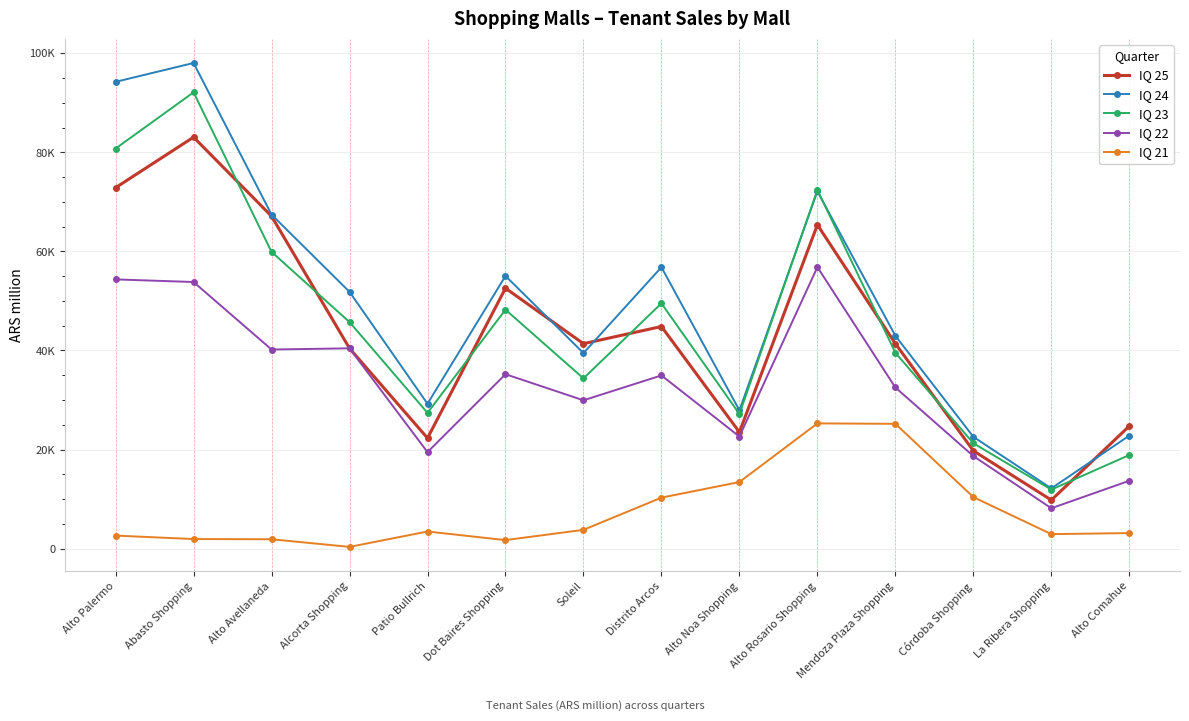

How many categories are shown in the chart?

14